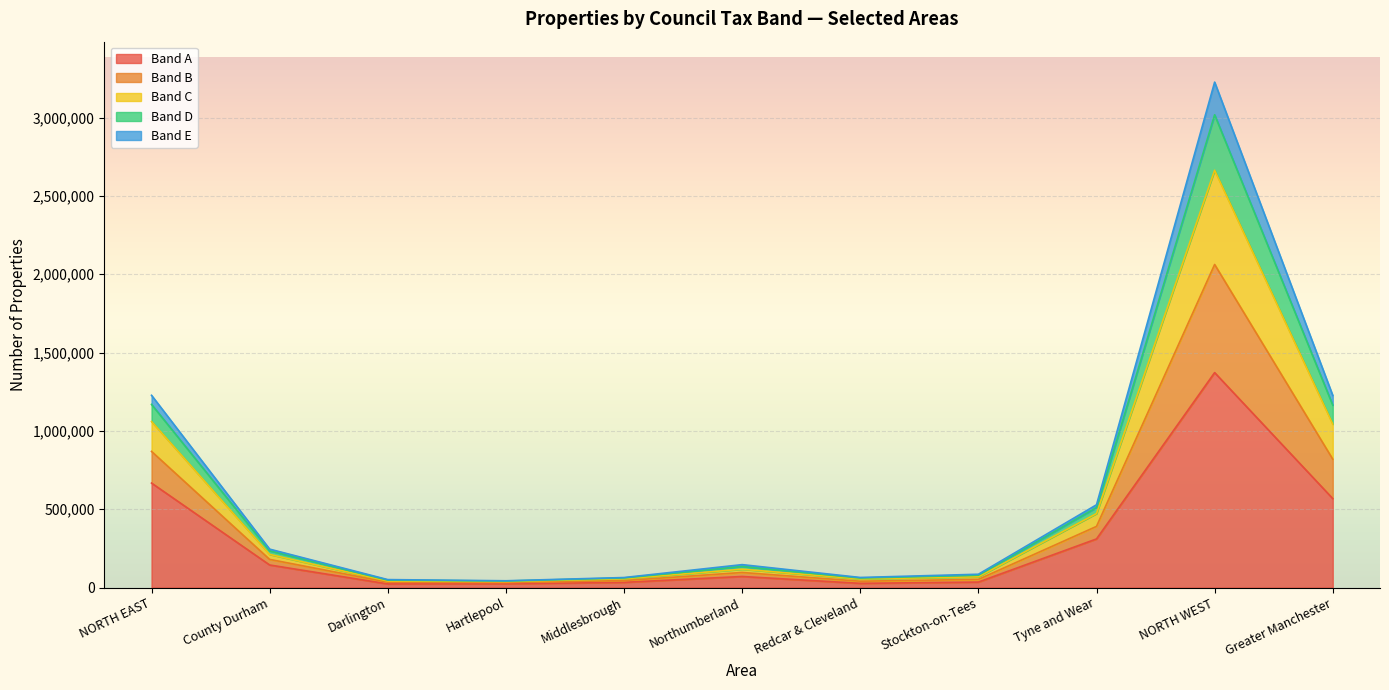

What is the label of the 11th point from the right?

NORTH EAST